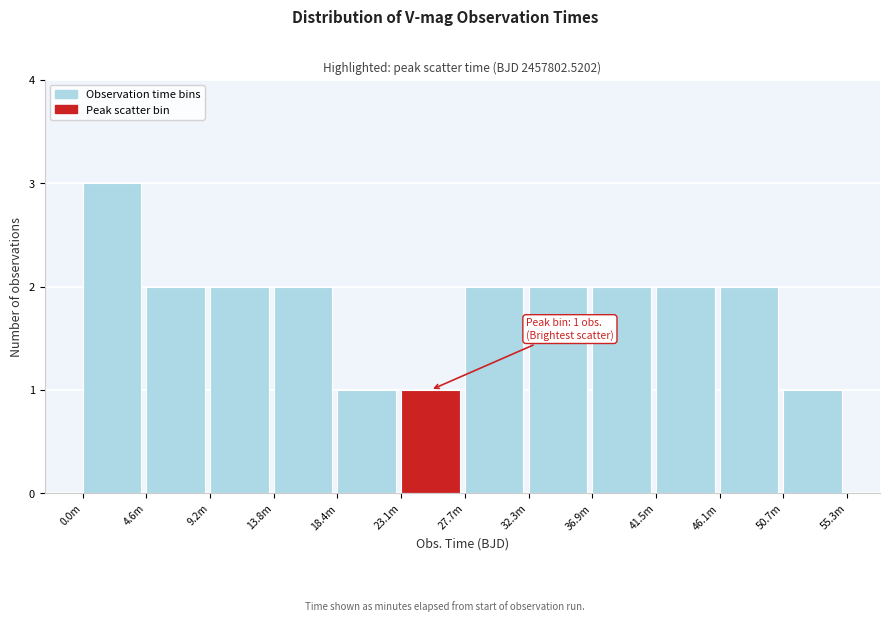

Reading left to right, list all the values displayed in this chart.

0.0m=3	4.6m=2	9.2m=2	13.8m=2	18.4m=1	23.1m=1	27.7m=2	32.3m=2	36.9m=2	41.5m=2	46.1m=2	50.7m=1